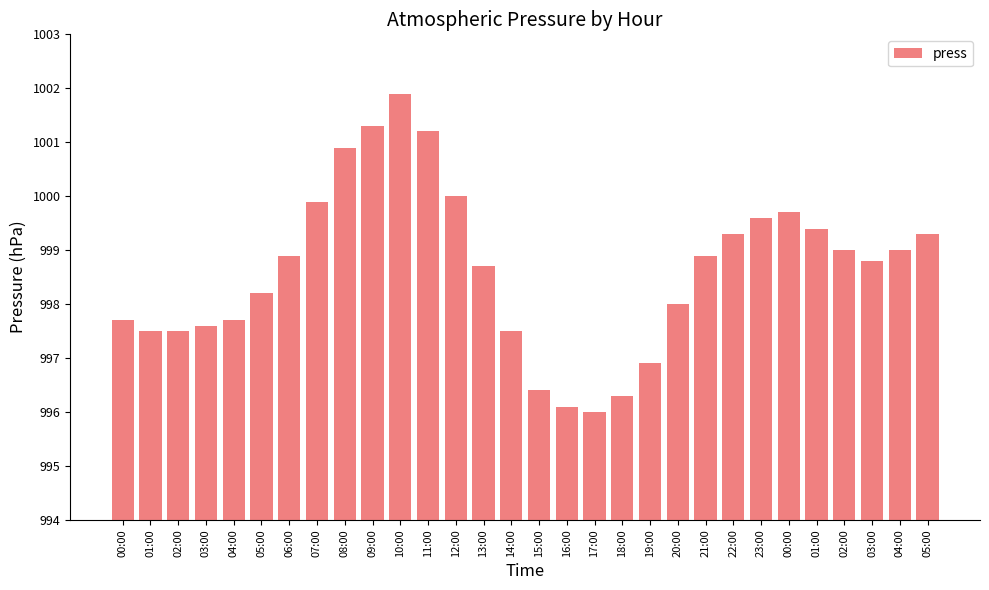

What is the label of the 27th bar from the right?

03:00